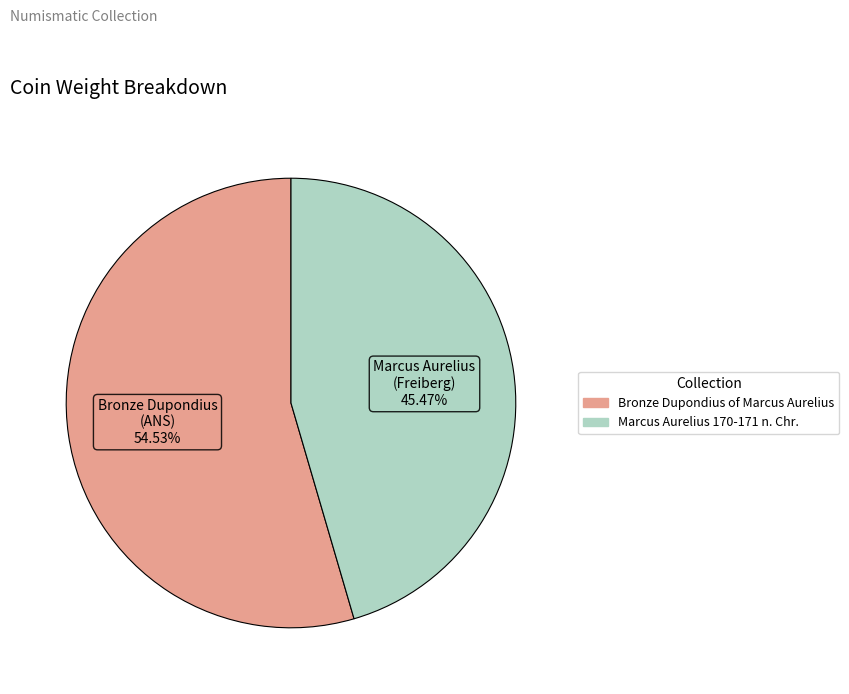

How much of the chart is everything except Bronze Dupondius of Marcus Aurelius?

45.5%